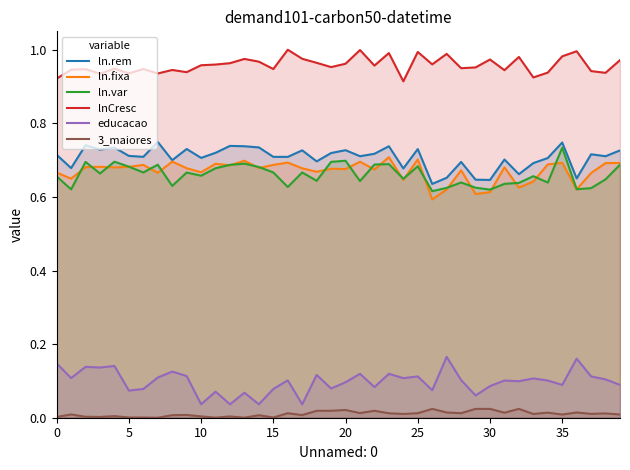

At which label is ln.fixa closest to 0?

26